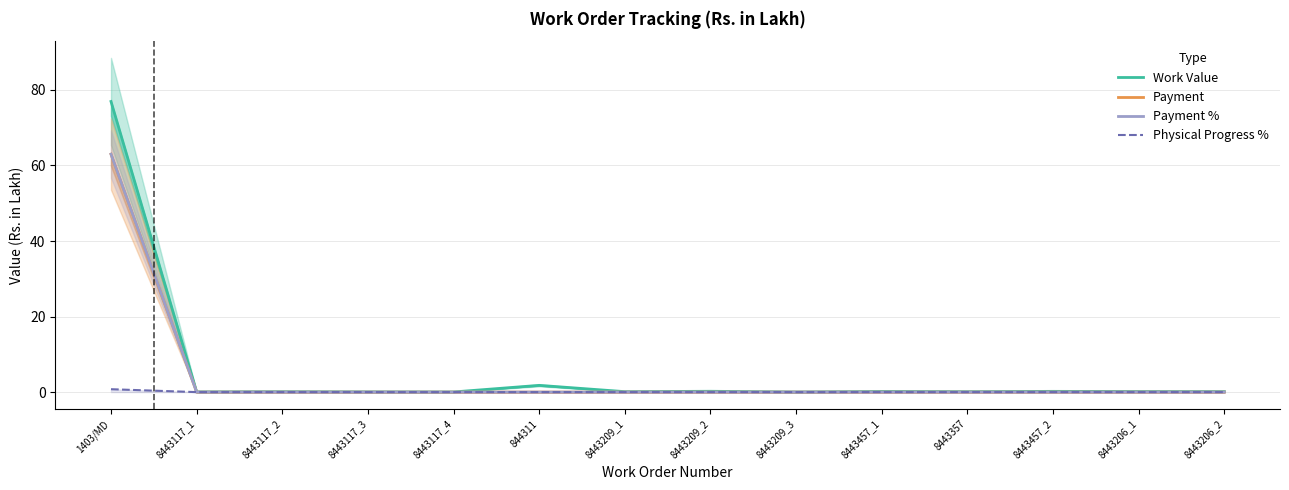

Is it true that Payment equals -27.4 at 8443209_1?

False